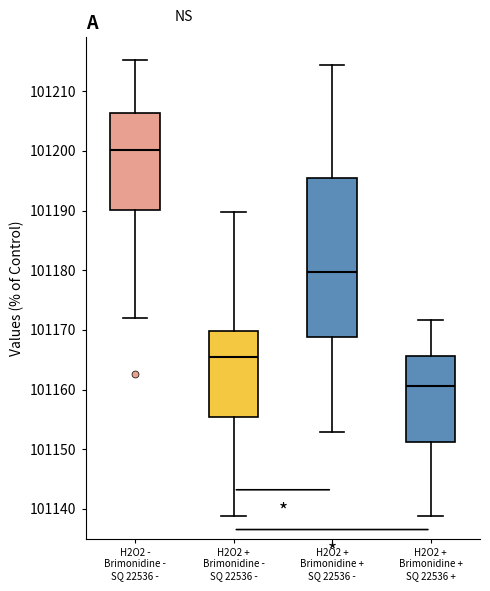

Reading left to right, transcribe this box plot: for each box, give where its median line is, the range the box spans, and where its two whiskers end, as read against the y-axis. The values are not printed on the chart, so give them approximately, as read against the axis.

H2O2 - Brimonidine - SQ 22536 -: median 101200, box 101190 to 101206, whiskers 101172 to 101215
H2O2 + Brimonidine - SQ 22536 -: median 101165, box 101155 to 101170, whiskers 101139 to 101190
H2O2 + Brimonidine + SQ 22536 -: median 101180, box 101169 to 101195, whiskers 101153 to 101214
H2O2 + Brimonidine + SQ 22536 +: median 101161, box 101151 to 101166, whiskers 101139 to 101172